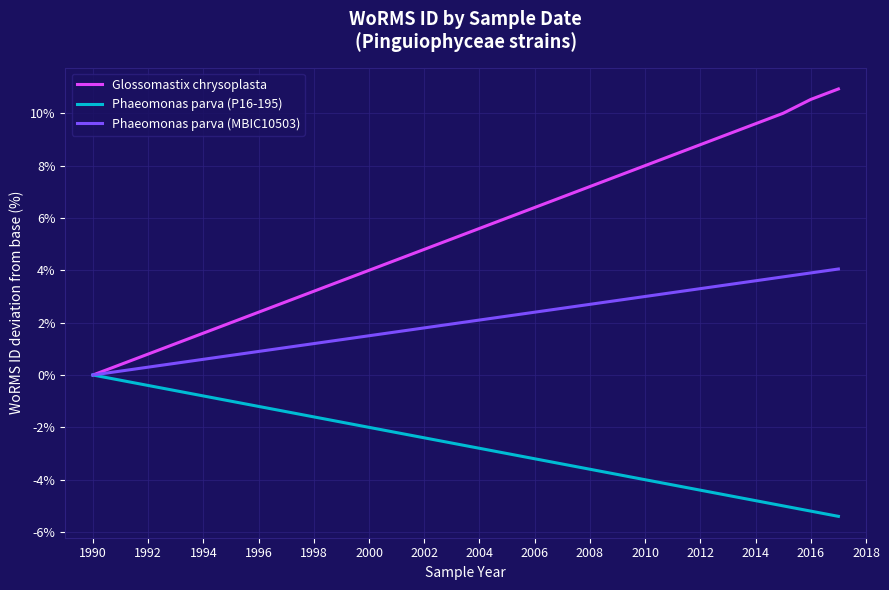

List the series in order of their overall mean, lowest first.

Phaeomonas parva (P16-195), Phaeomonas parva (MBIC10503), Glossomastix chrysoplasta